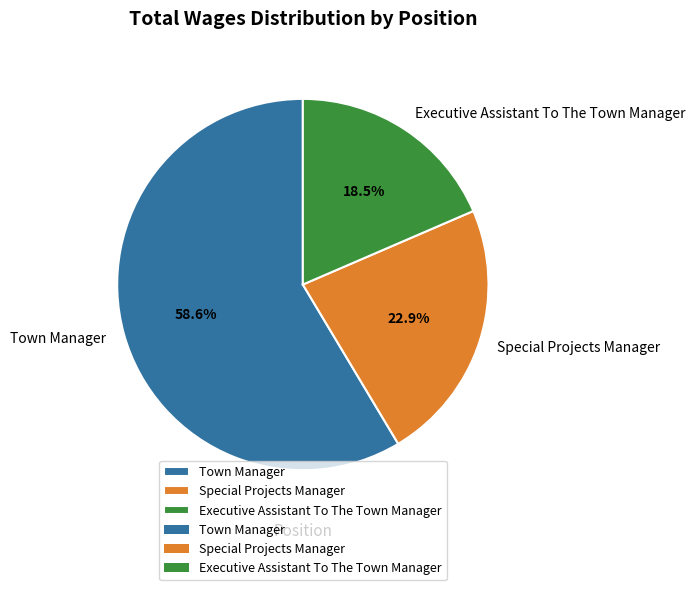

Is there a majority slice in this chart?

Yes